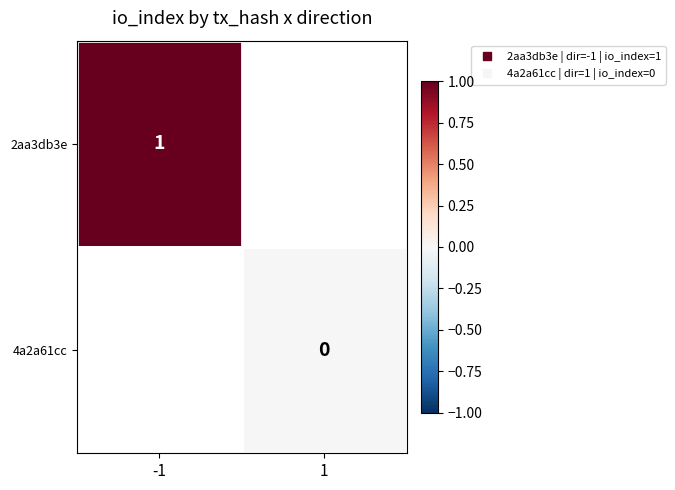

What is the maximum value shown in the chart?

1.0